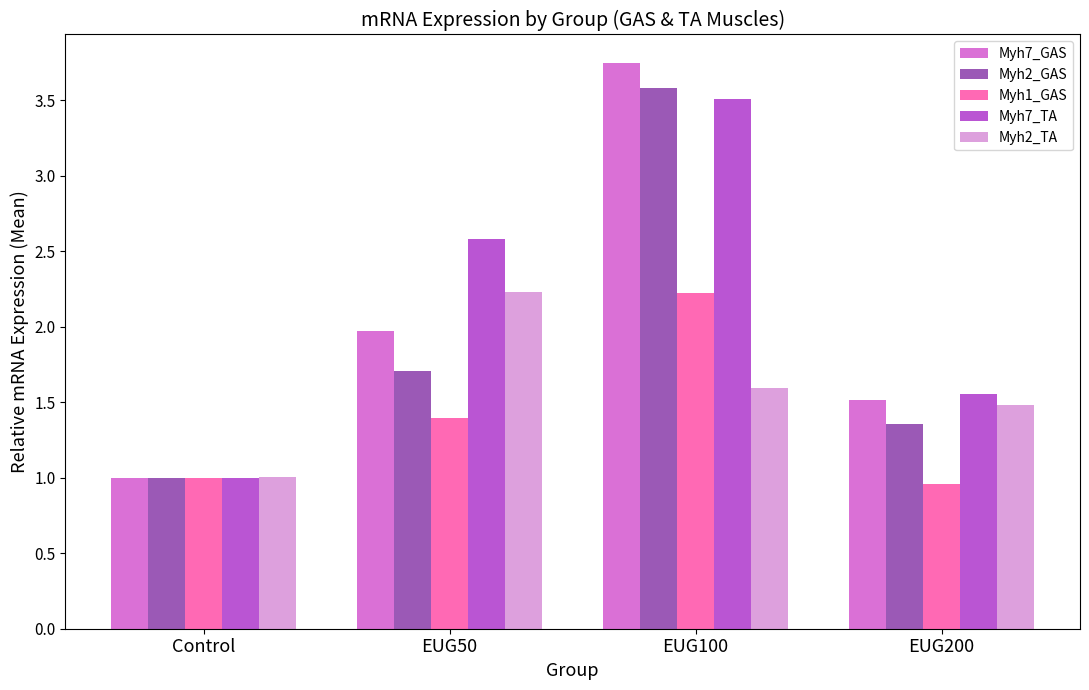

Which series has the widest spread of values?

Myh7_GAS